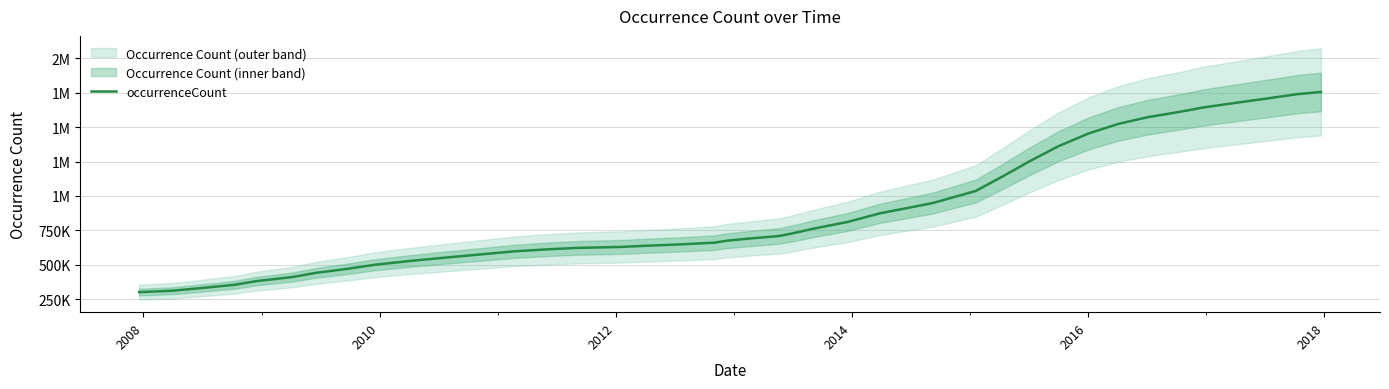

The value at 28 is 695037.6. True or false?

False